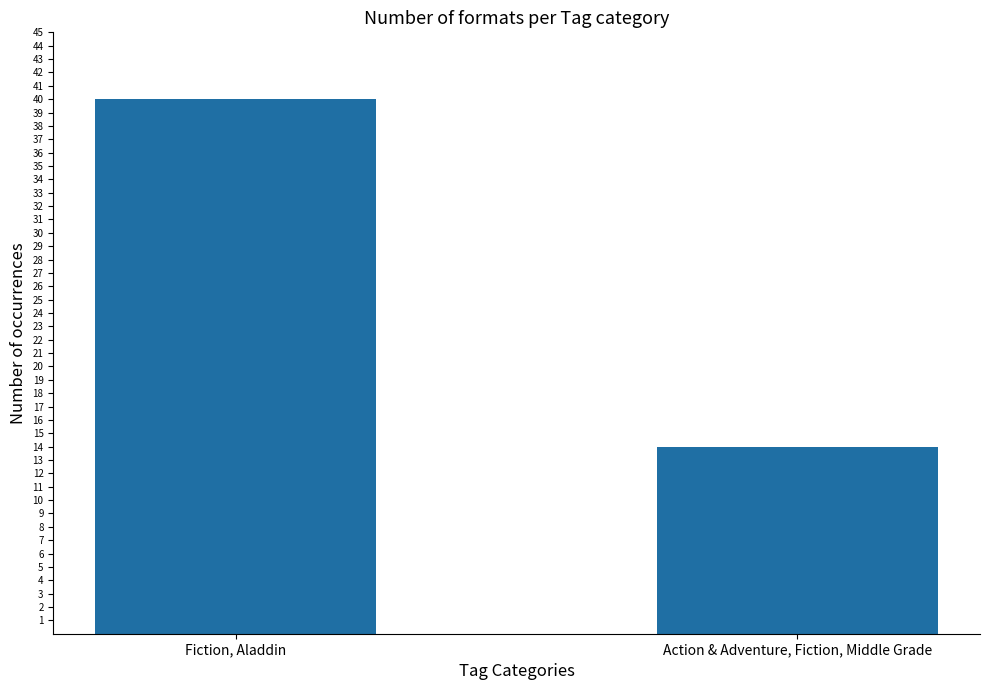

Rank the categories by value from highest to lowest.

Fiction, Aladdin, Action & Adventure, Fiction, Middle Grade